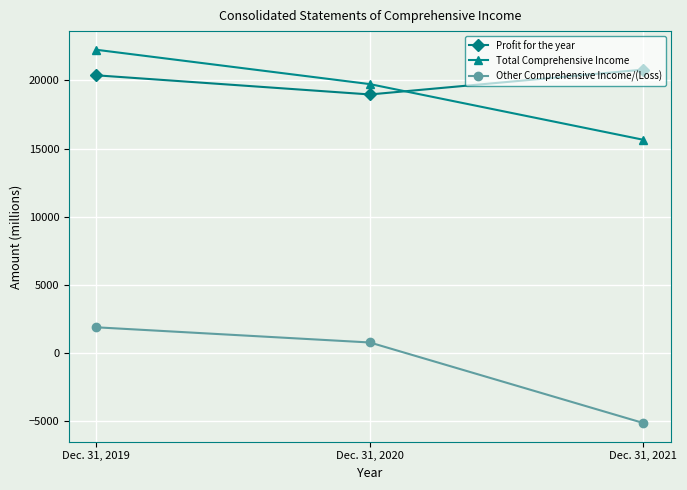

At which category is the sum across all series the highest?

Dec. 31, 2019